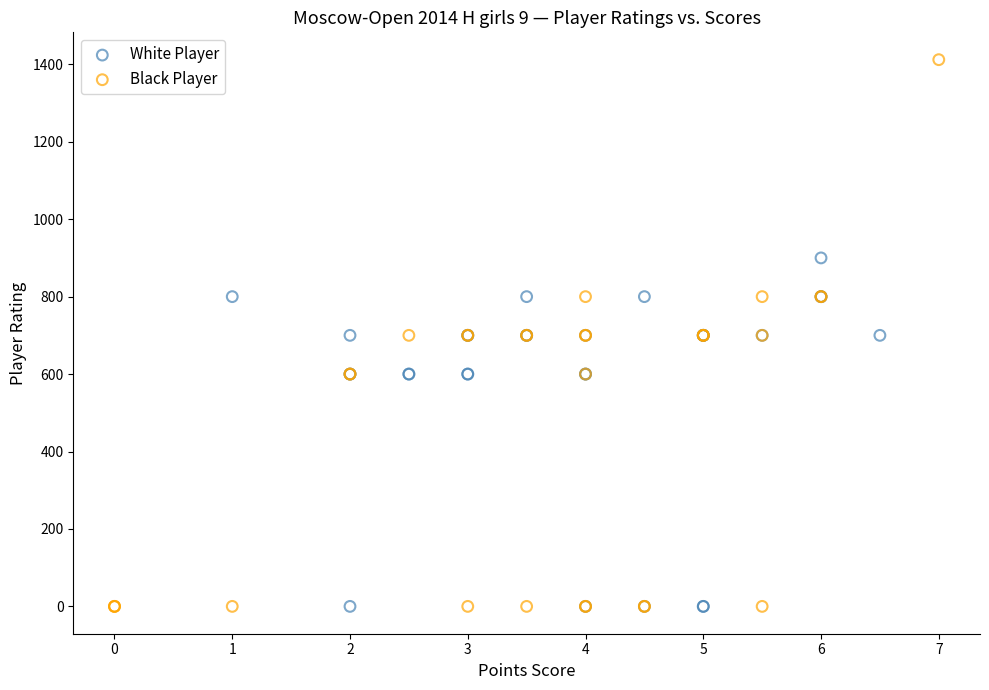

What are all the series names shown in the legend?

White Player, Black Player